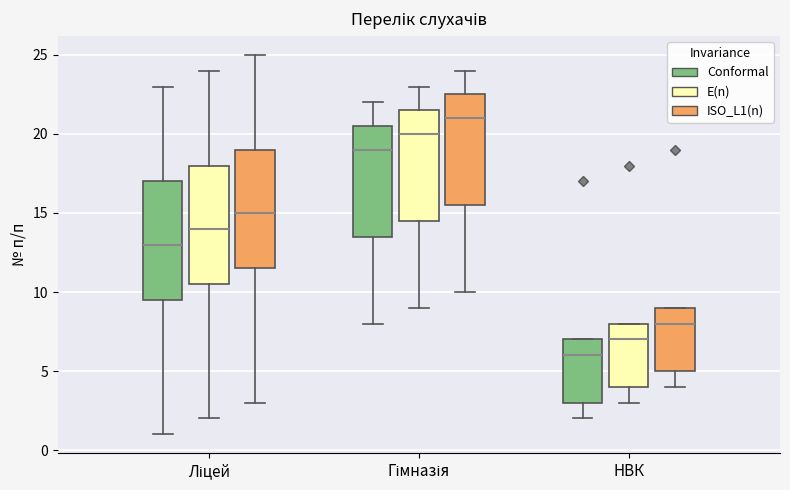

Which box has the highest median line?

Гімназія (ISO_L1(n))